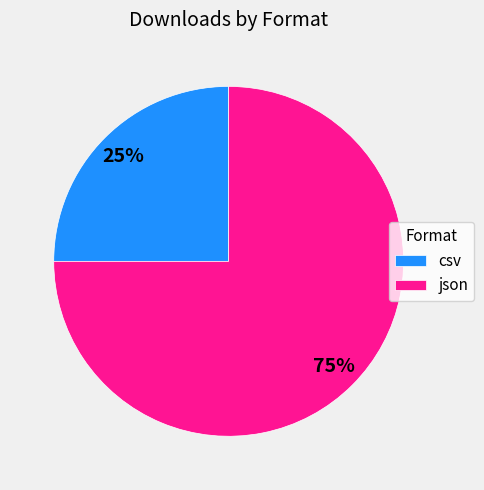

Is it true that csv is 35% of the pie?

False